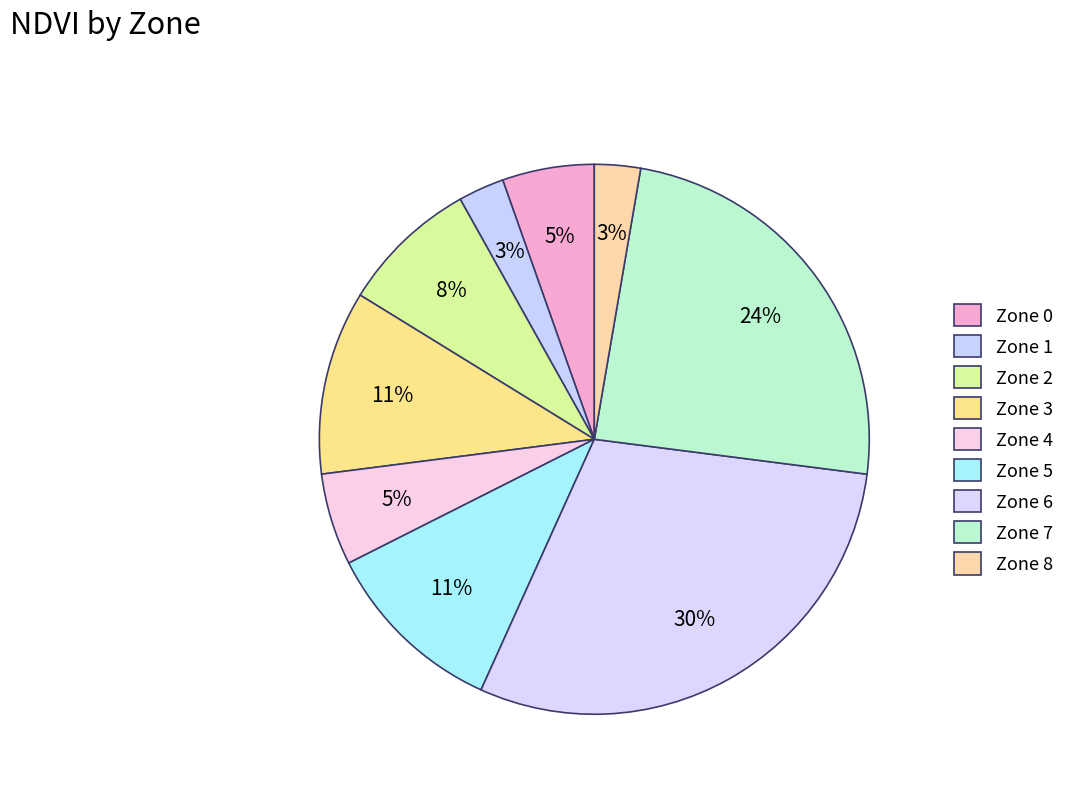

To the nearest percent, what is the difference between the Zone 6 and Zone 1 slice percentages?

27%